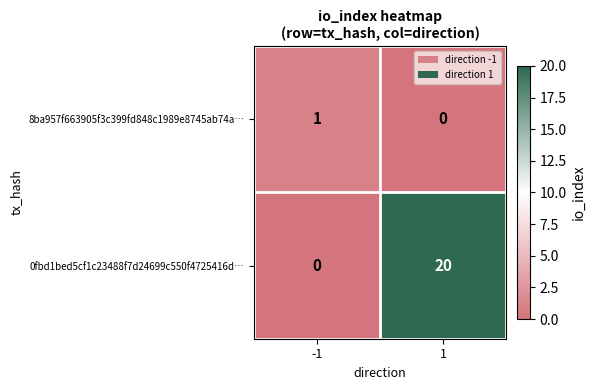

What is the average value of the 0fbd1bed5cf1c23488f7d24699c550f4725416d… series?

10